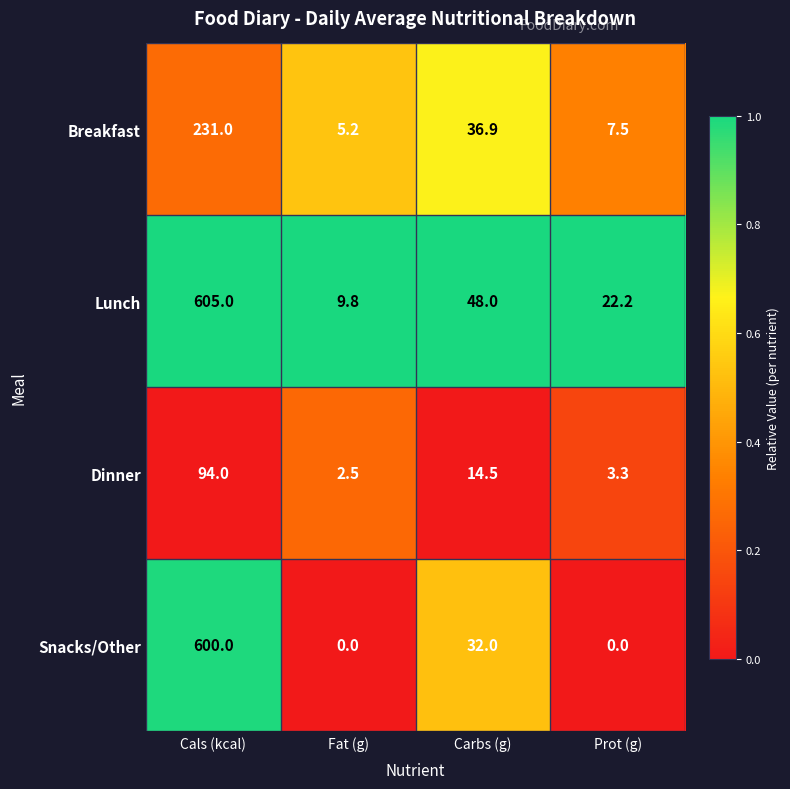

What is the difference between the maximum and minimum values in the Dinner series?

91.5